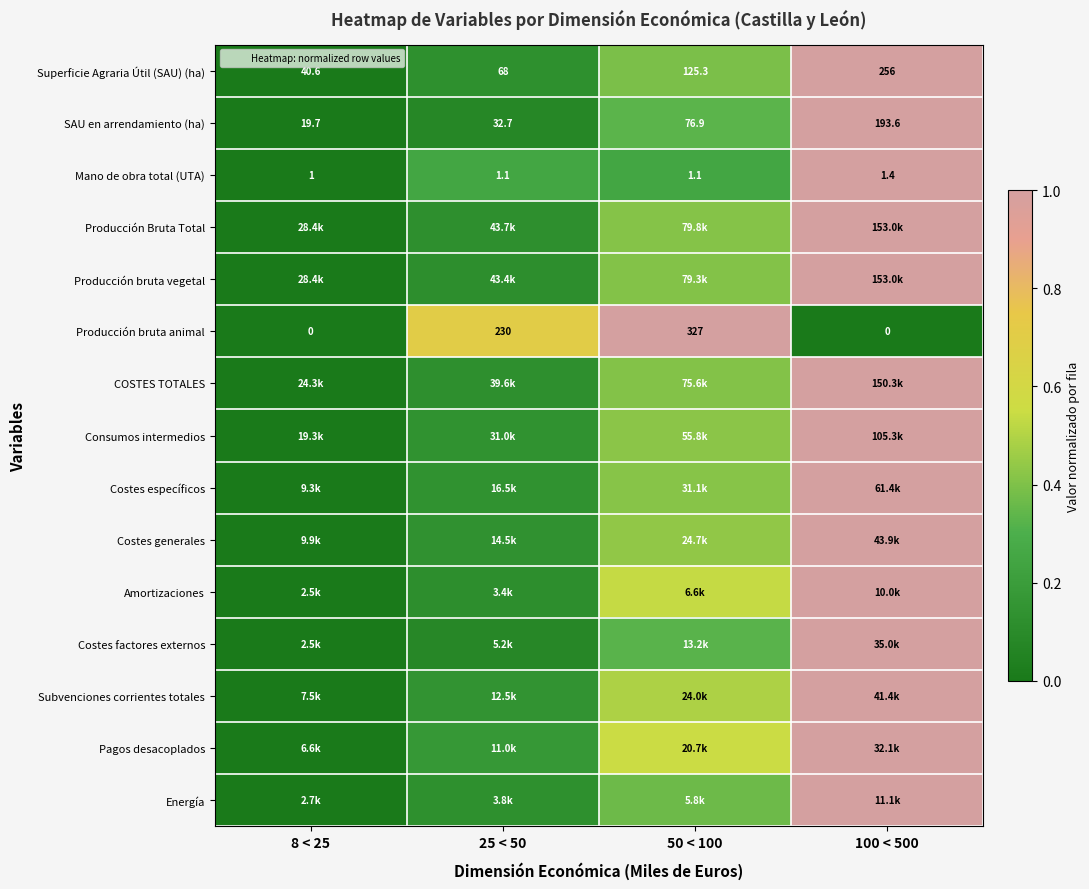

What is the average value of the Energía series?

0.4